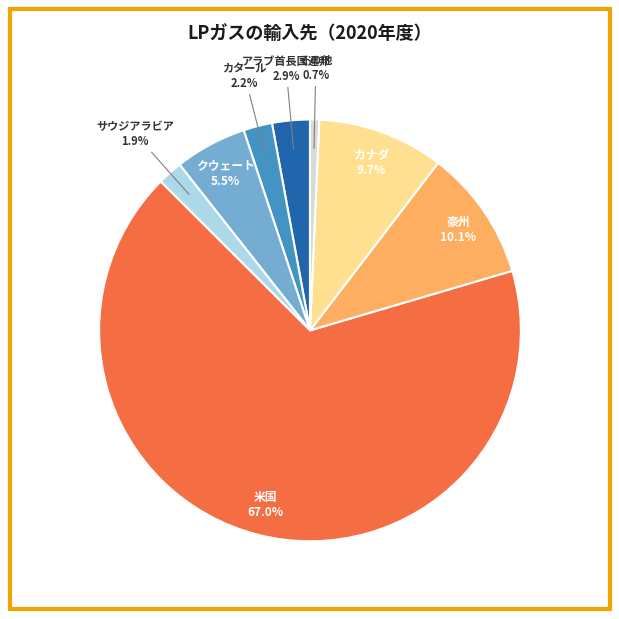

What percentage is the その他 slice, to the nearest percent?

1%